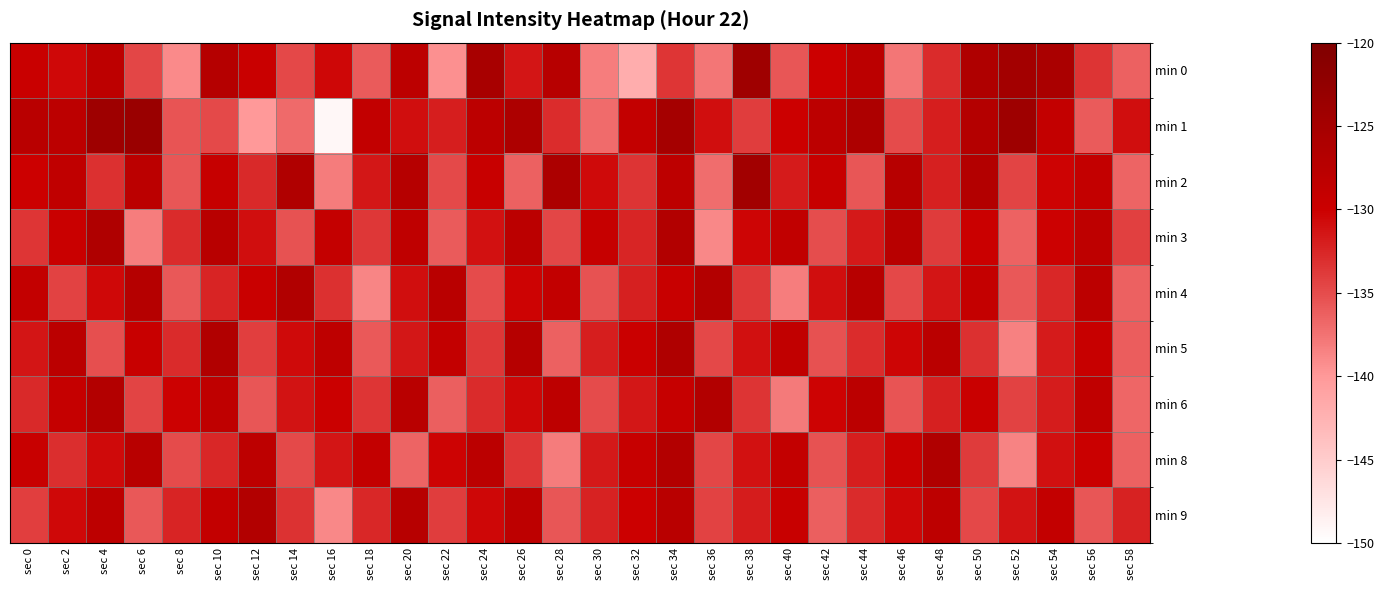

What is the spread (max minus min) of values at sec 48?

7.5